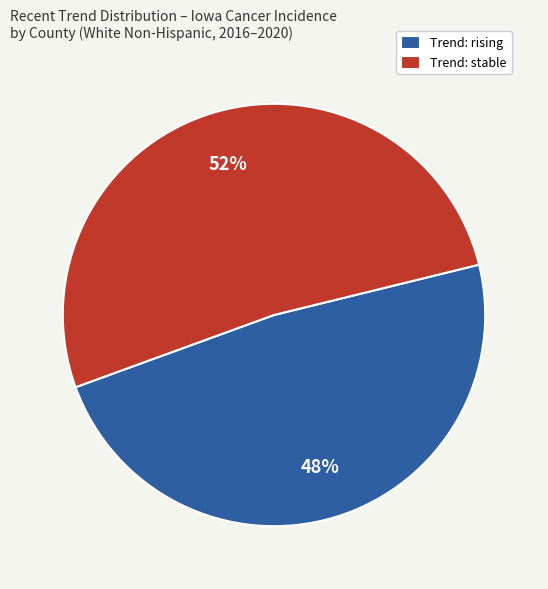

Do Trend: rising and Trend: stable together represent more than half of the pie?

Yes